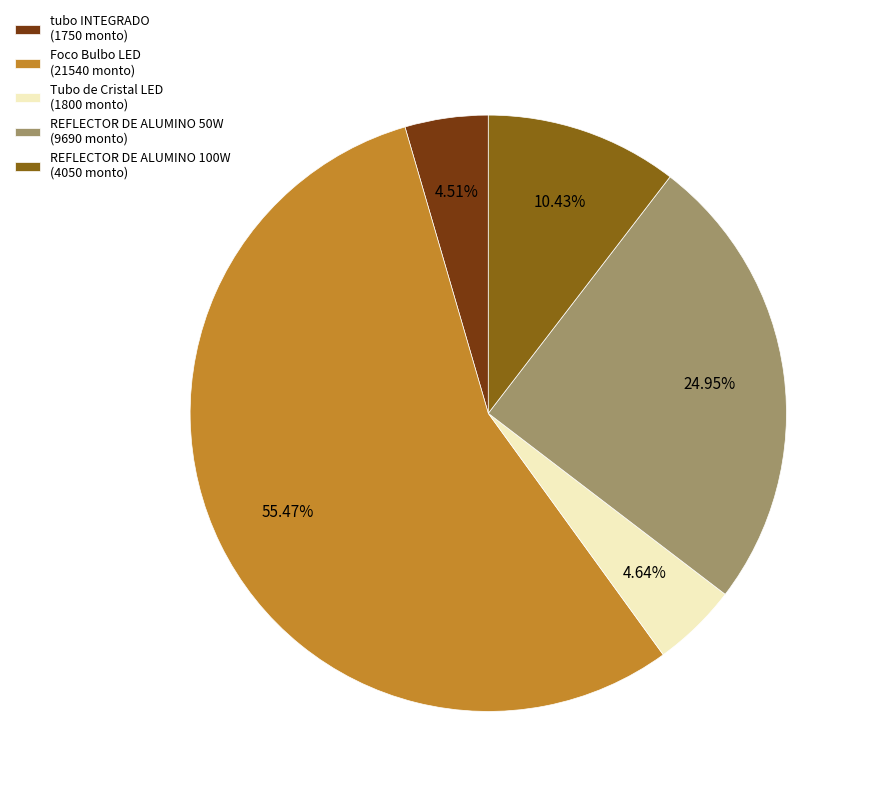

Which has a higher value, REFLECTOR DE ALUMINO 50W (9690 monto) or Tubo de Cristal LED (1800 monto)?

REFLECTOR DE ALUMINO 50W (9690 monto)